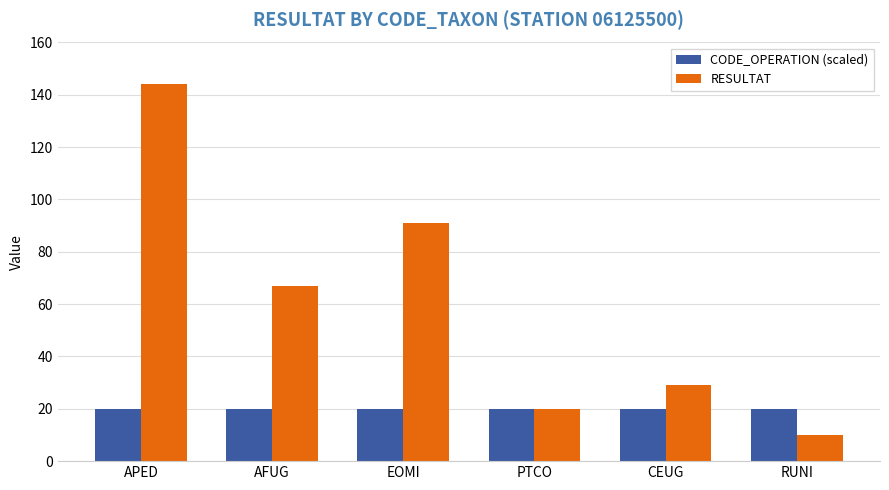

At RUNI, list the series in order from smallest to largest.

RESULTAT, CODE_OPERATION (scaled)